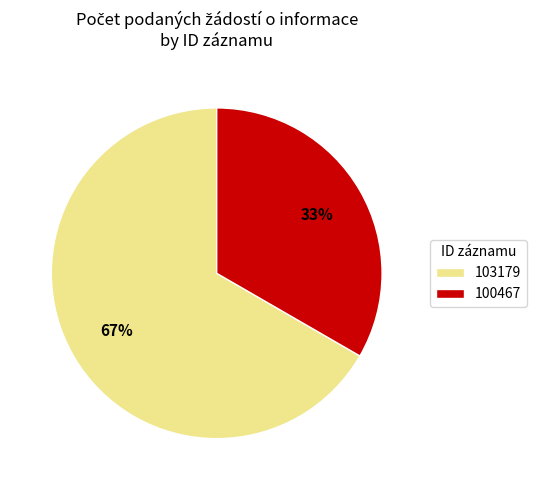

Does any single category account for the majority?

Yes